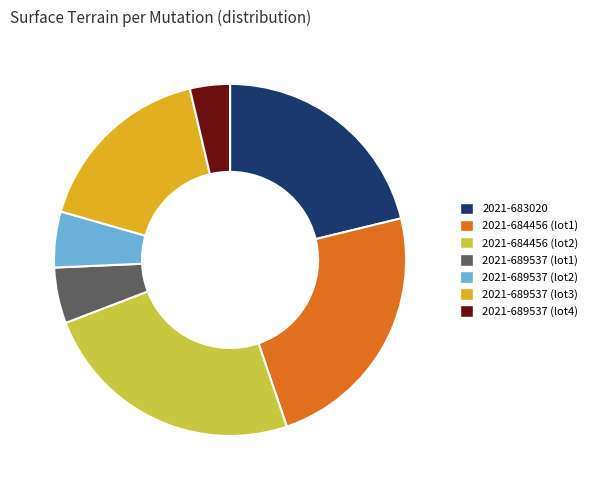

What is the ratio of the value at 2021-684456 (lot2) to the value at 2021-689537 (lot1)?

4.8